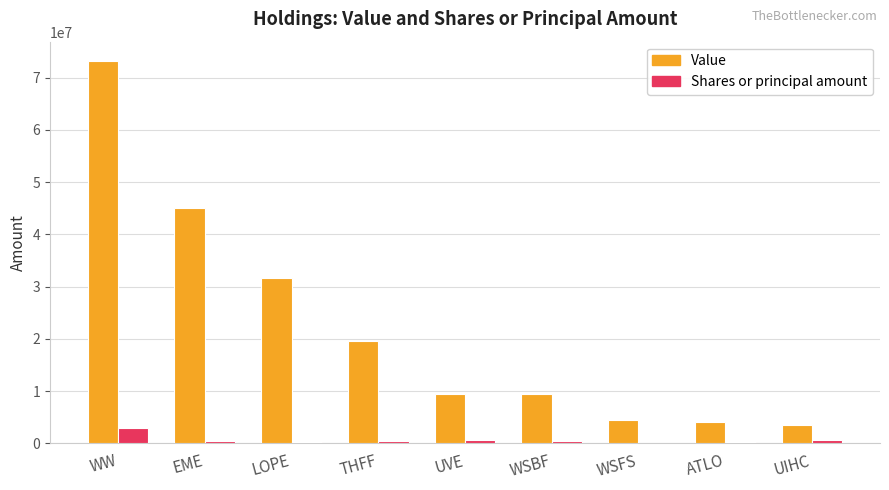

What is the spread (max minus min) of values at UVE?

8819935